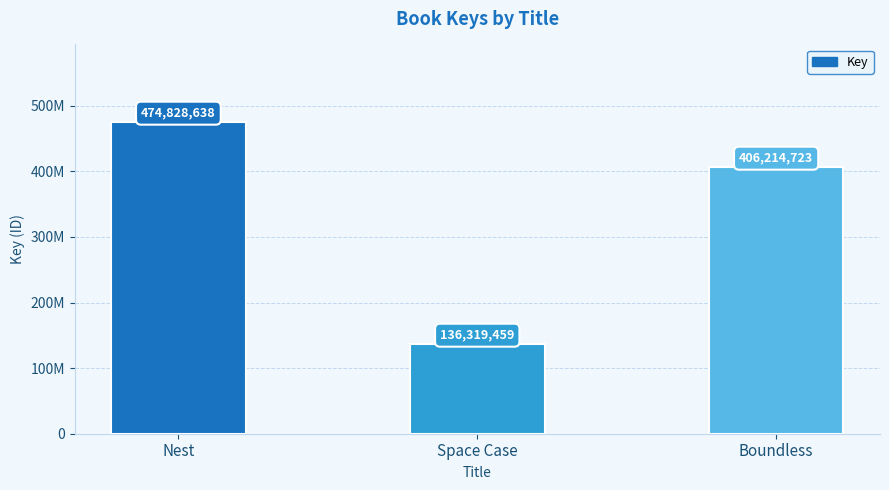

Are the bars grouped side by side (vs. stacked)?

No